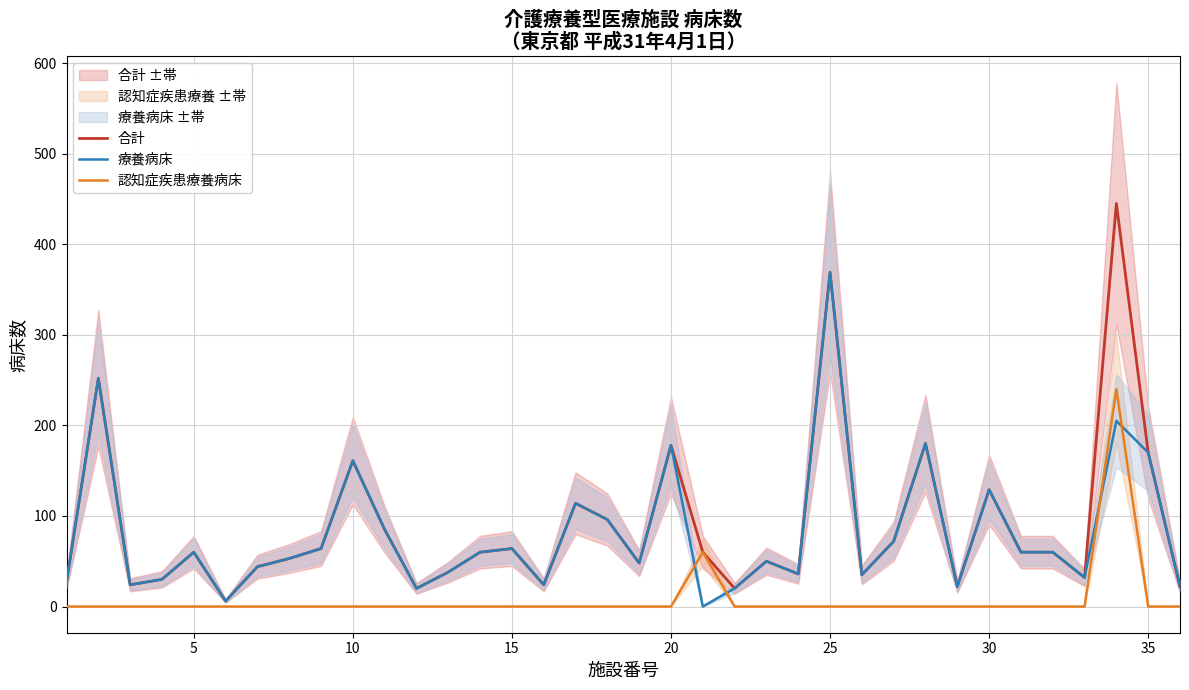

What is the highest value of the 療養病床 series?

369